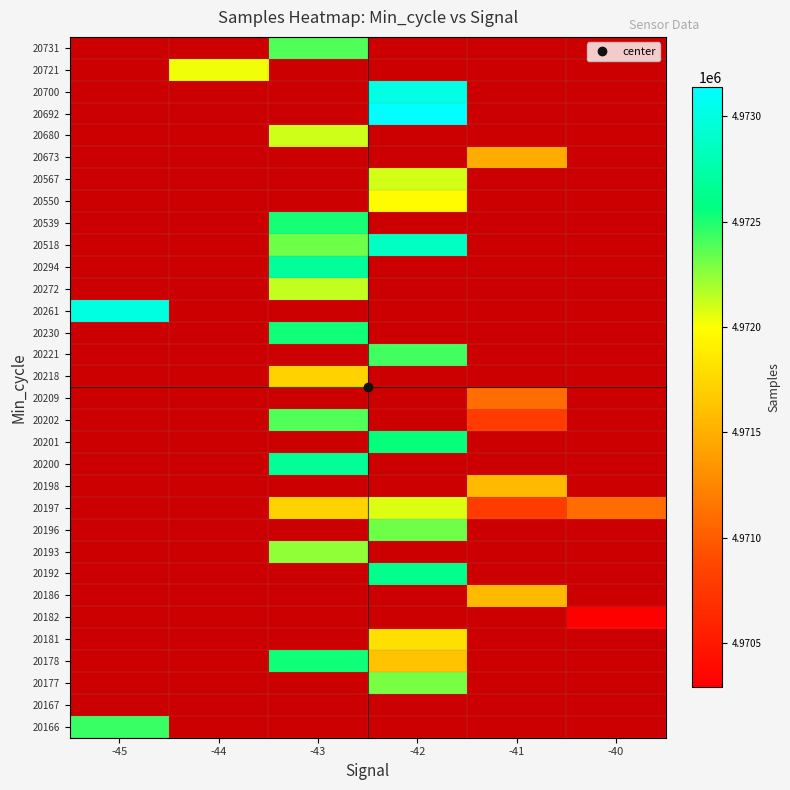

Which has a higher value, -45 or -42?

-42